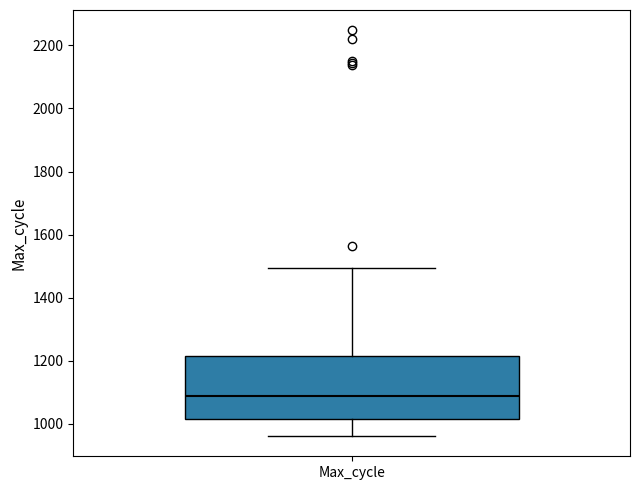

Read this box plot against the y-axis: the position of the median line, the range covered by the box, and the ends of both whiskers. The values are not printed on the chart, so give them approximately, as read against the axis.

median 1080, box 1020 to 1220, whiskers 960 to 1500